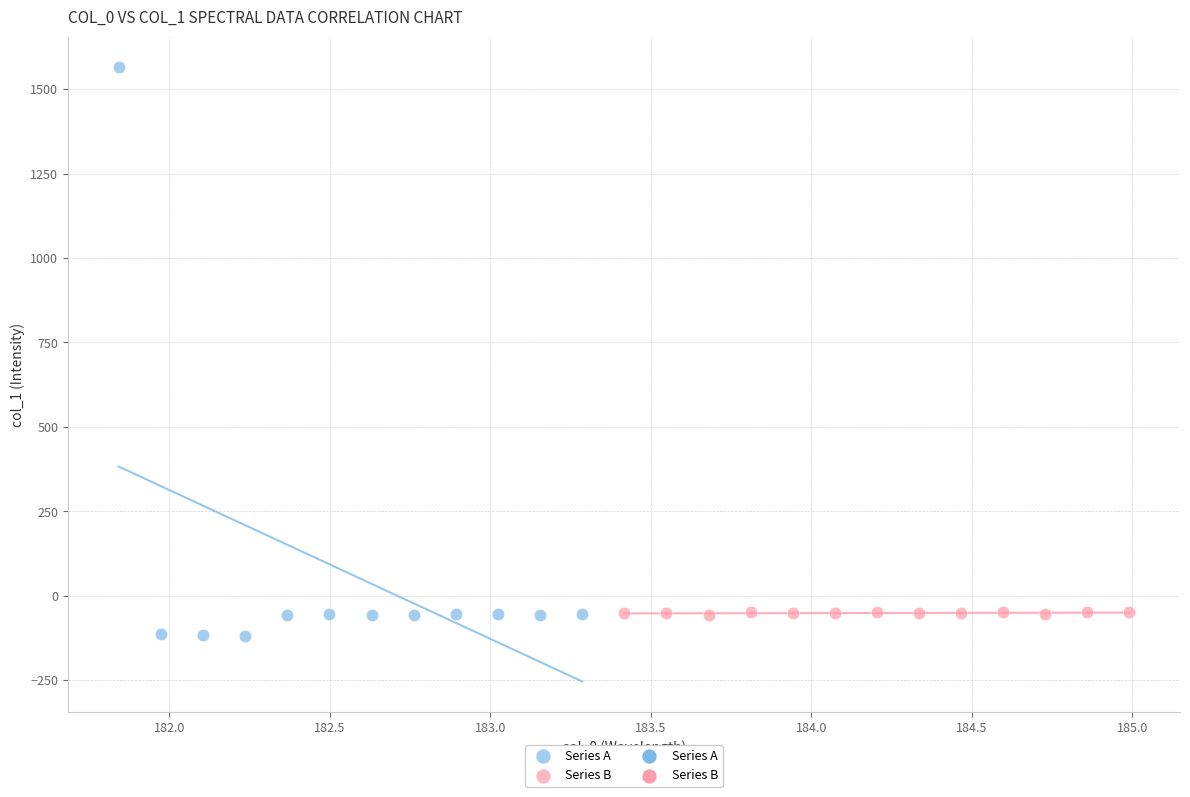

Which series reaches the minimum Y coordinate?

Series A